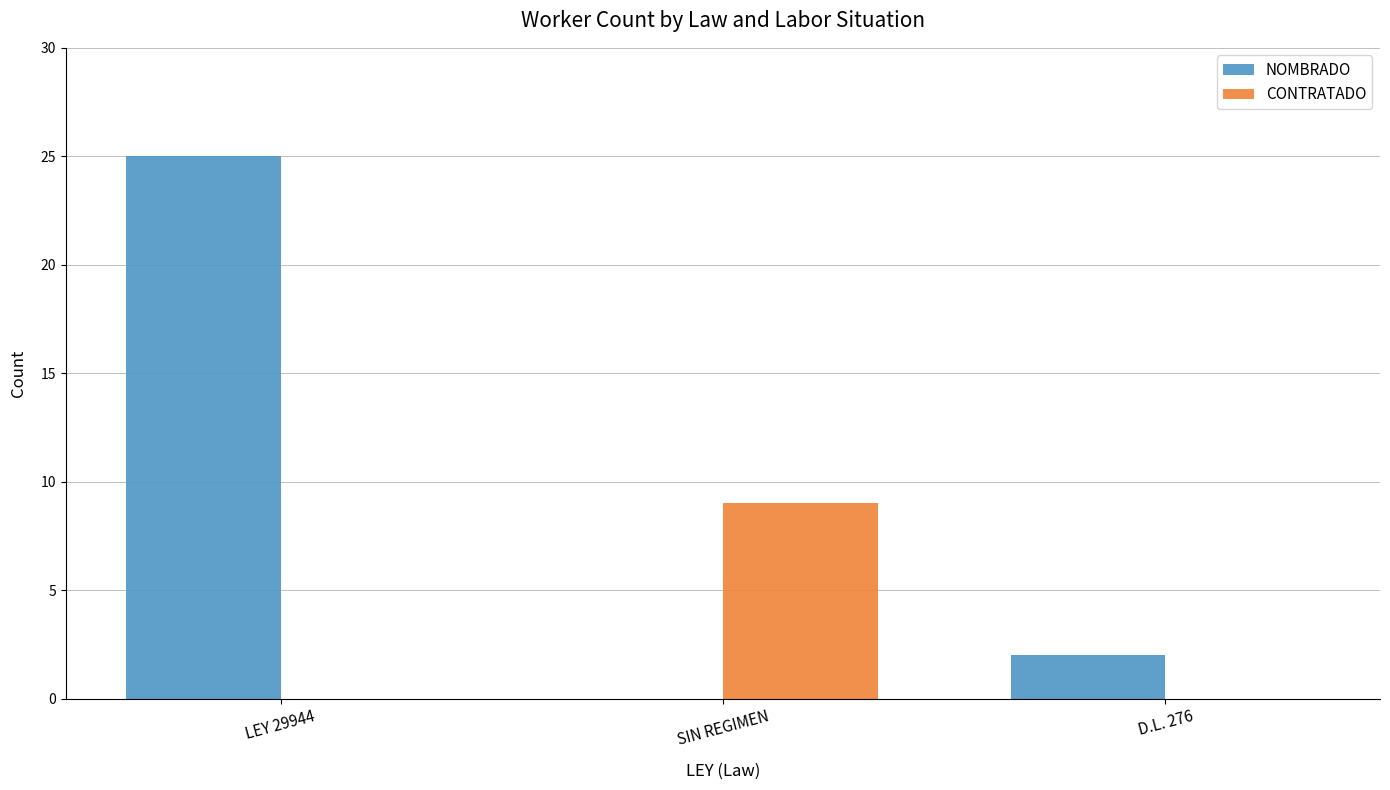

Is the value of CONTRATADO at SIN REGIMEN greater than the value of NOMBRADO at D.L. 276?

Yes